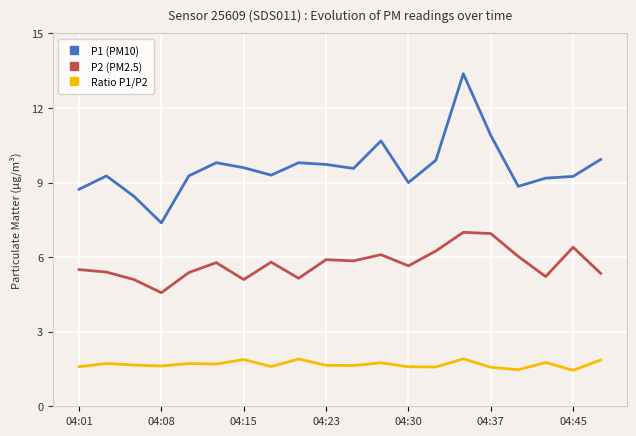

What is the highest value of the P1 (PM10) series?

13.4